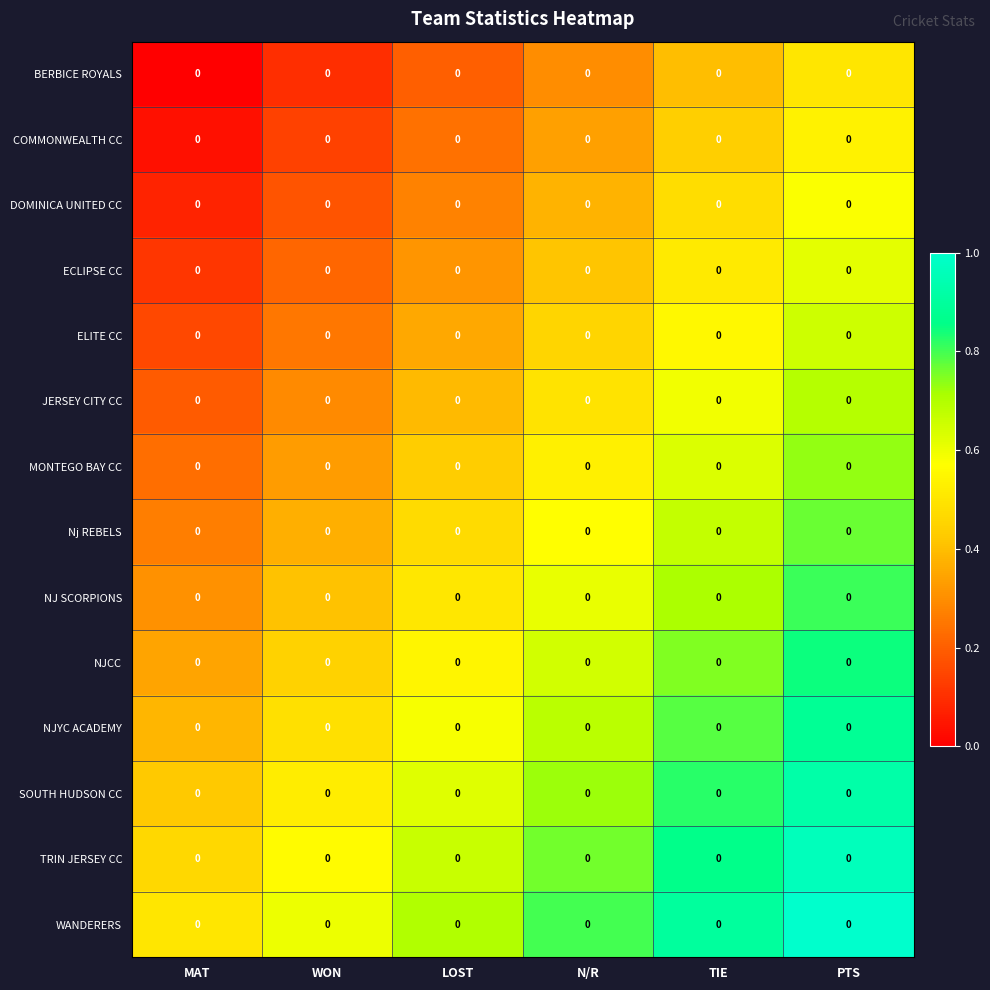

Between N/R and TIE, which series saw the biggest shift?

ECLIPSE CC